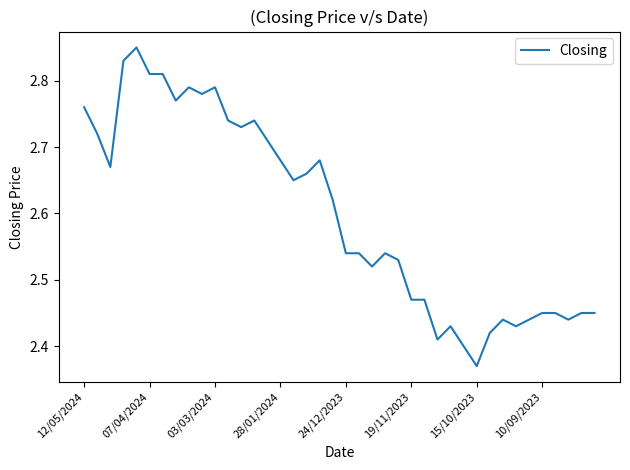

What is the difference between the maximum and minimum values?

0.5